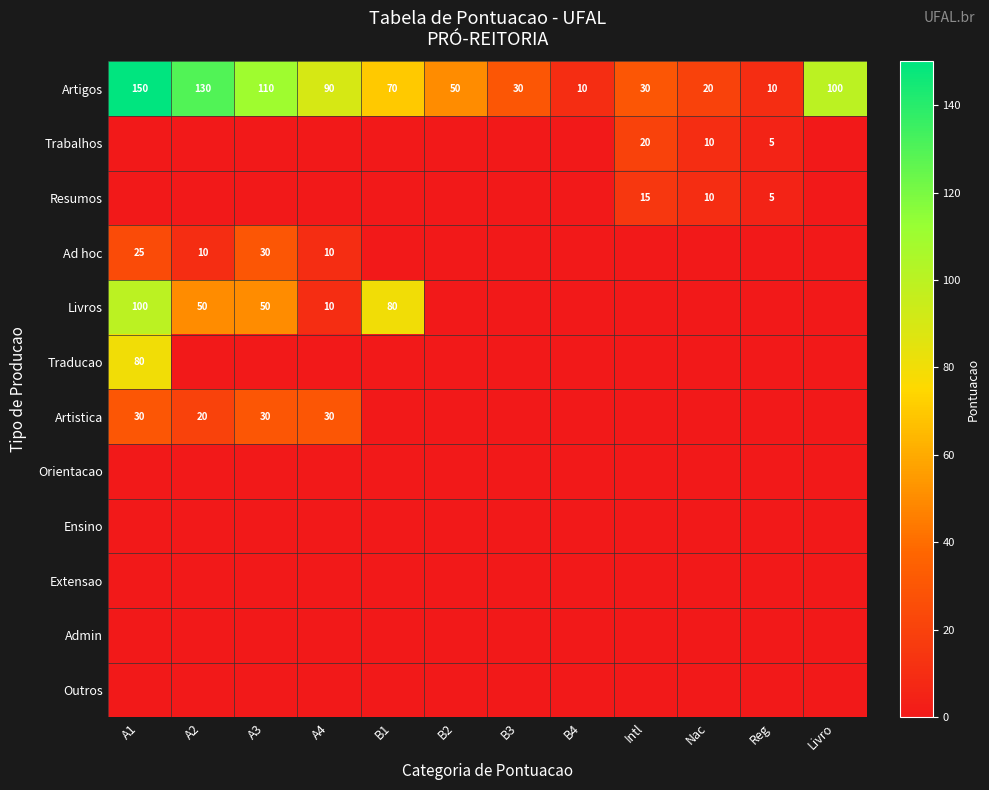

At which label does Artigos first exceed 70?

A1